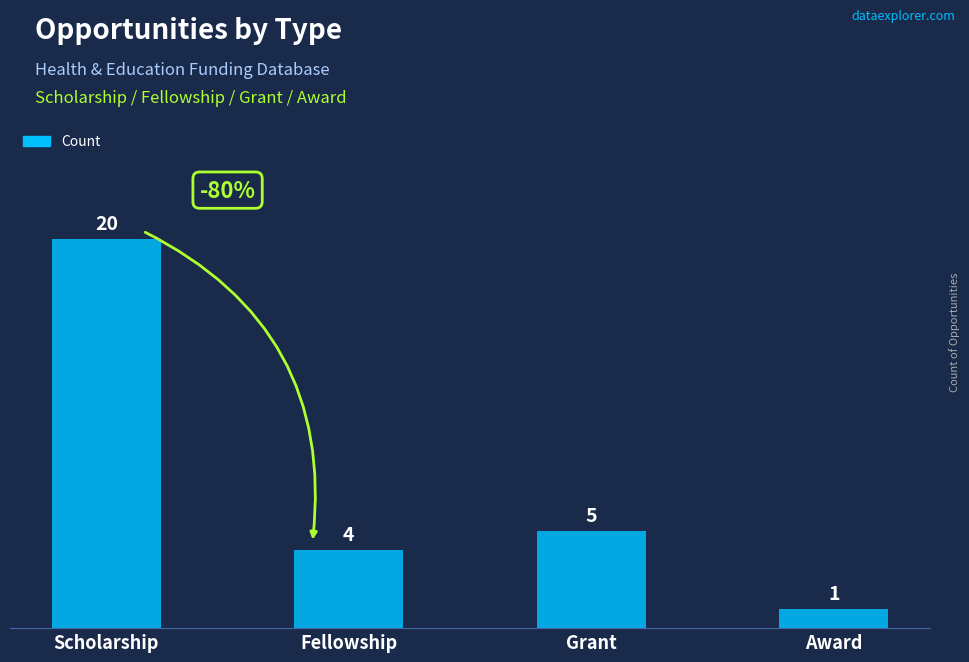

How many series are shown in this chart?

1